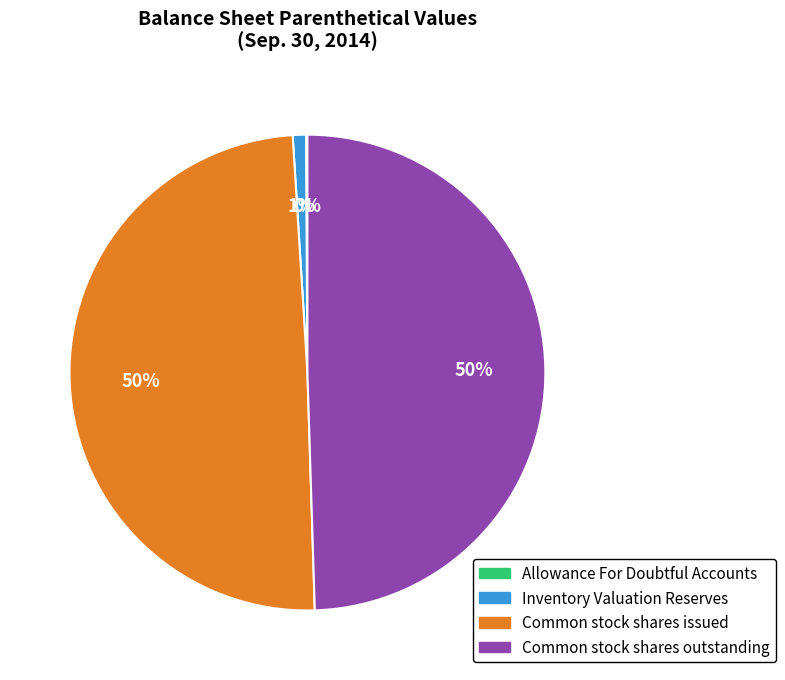

Approximately how many times larger is the value at Common stock shares outstanding compared to Common stock shares issued?

1.0